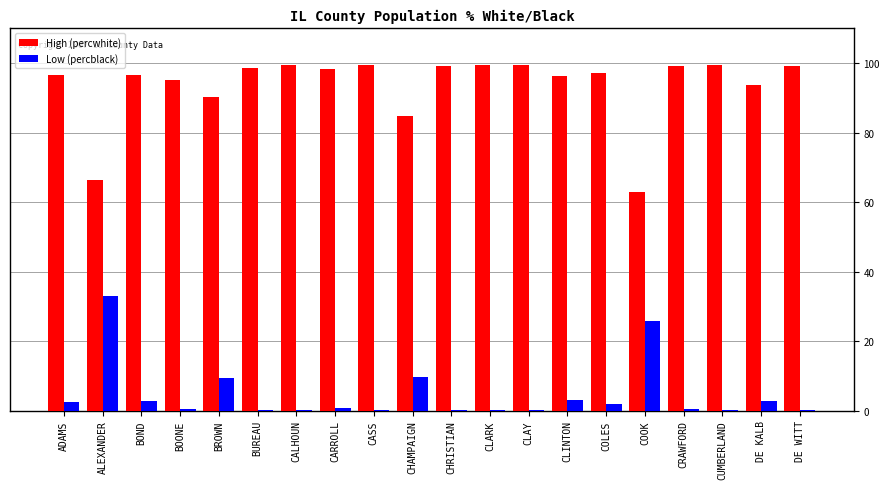

Is it true that High (percwhite) equals 59.5 at BOND?

False